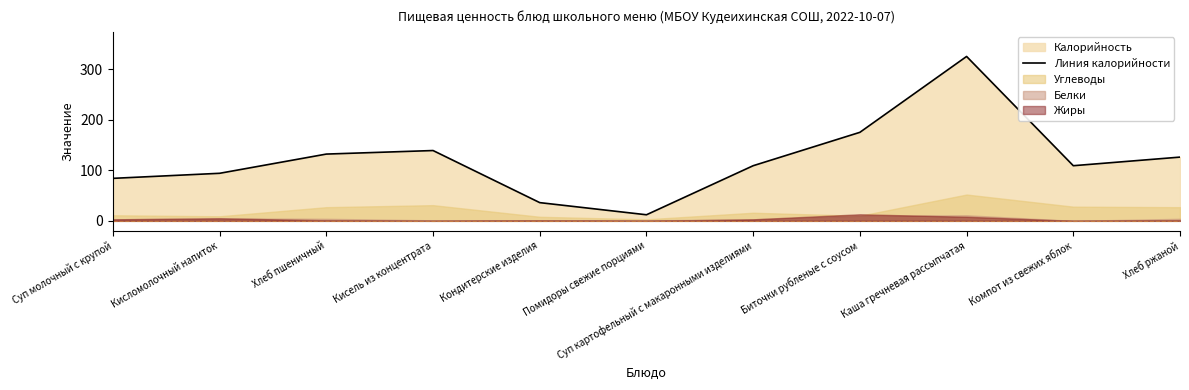

The chart shows a value of 52 at Компот из свежих яблок. True or false?

False